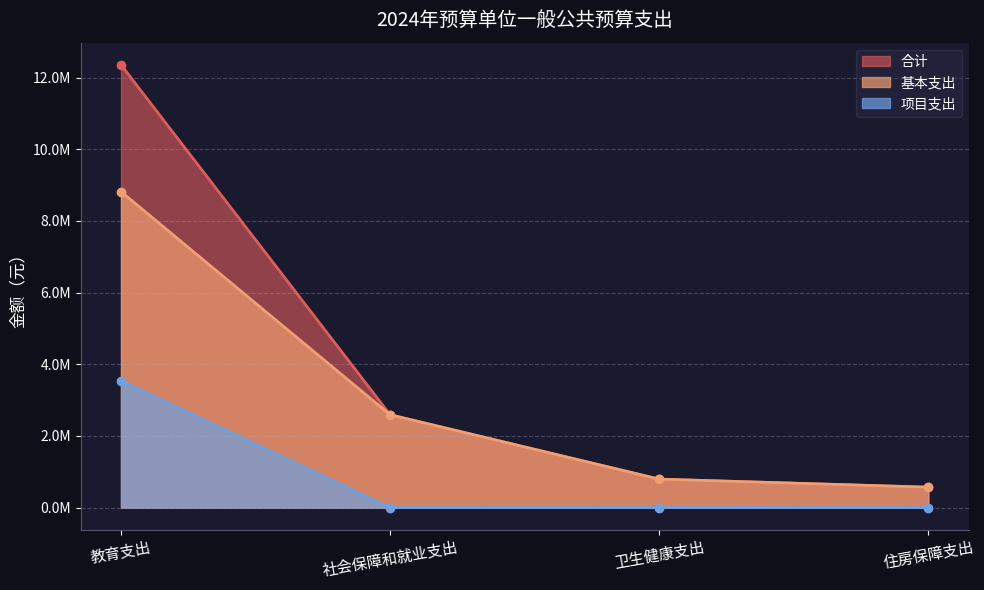

What are all the series names shown in the legend?

合计, 基本支出, 项目支出